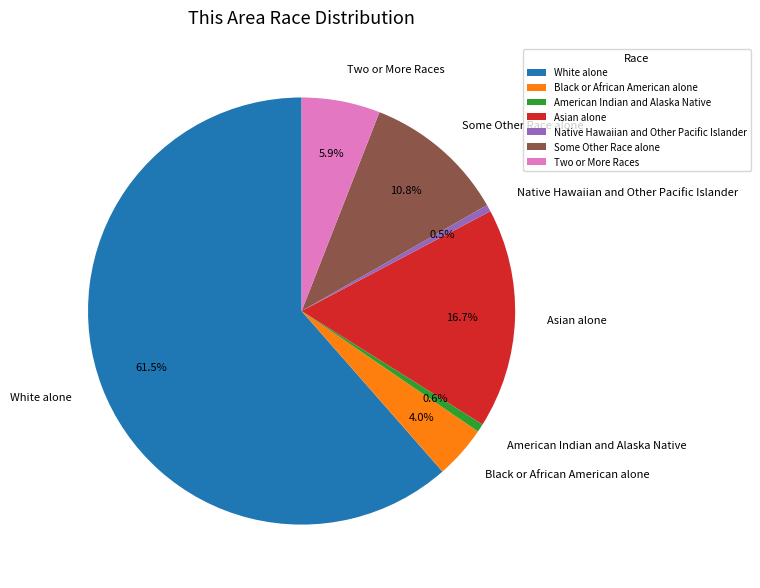

Count the number of slices in the pie.

7